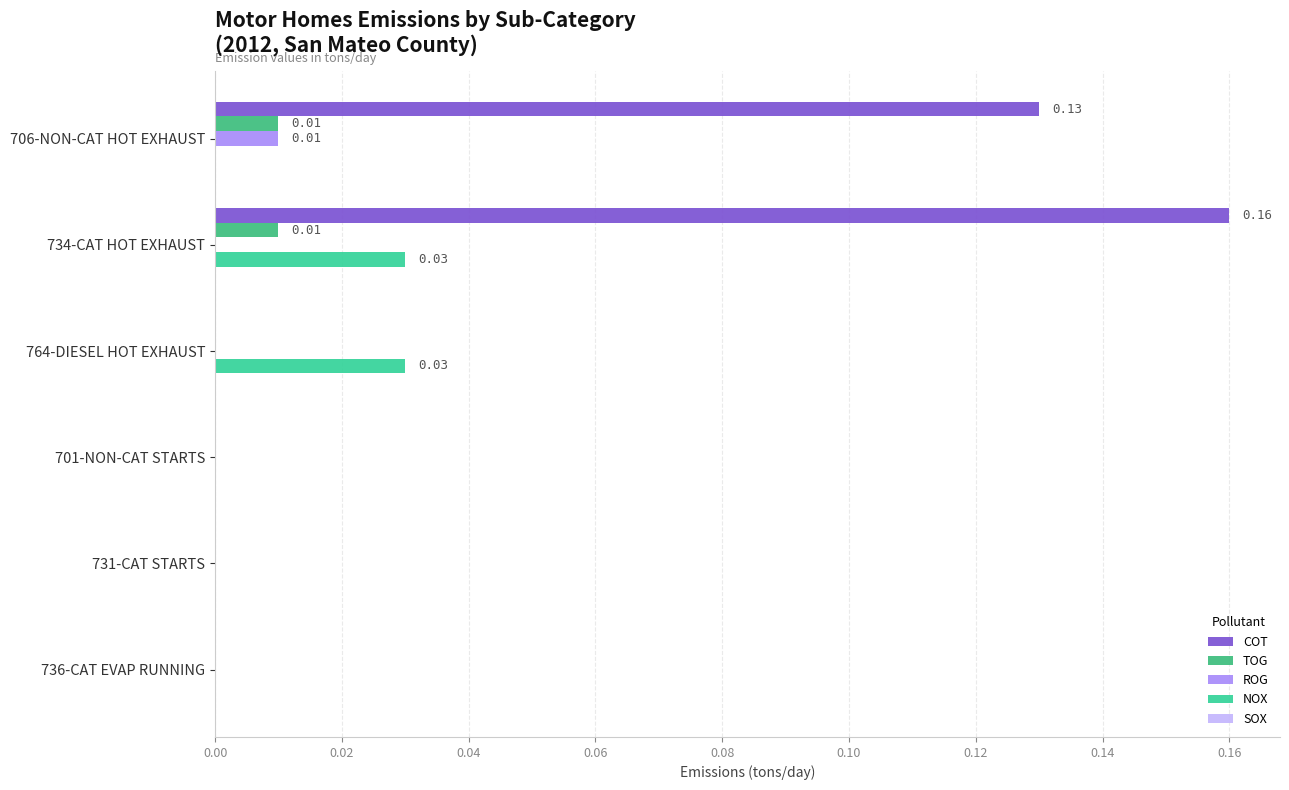

How many distinct data groups are displayed?

4